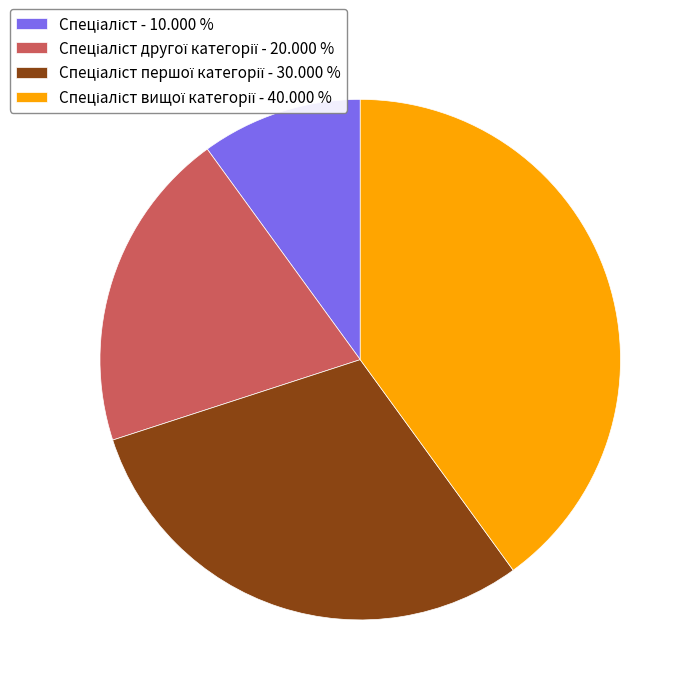

Is there any slice that represents more than half of the pie?

No